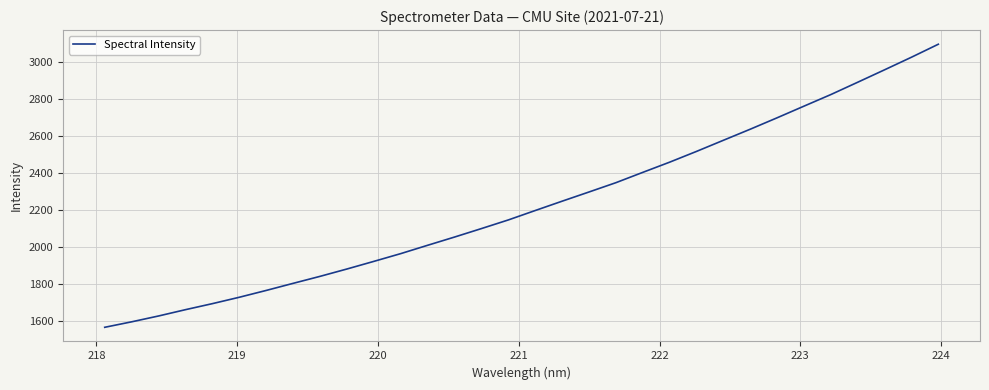

What is the maximum value shown in the chart?

3095.2